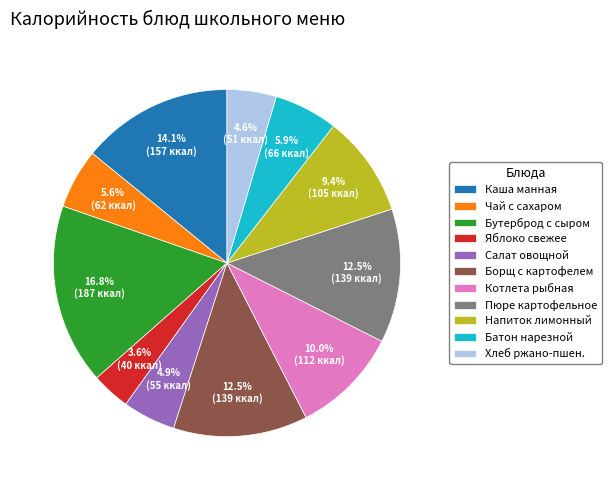

Combined, do Хлеб ржано-пшен. and Борщ с картофелем account for over 50%?

No